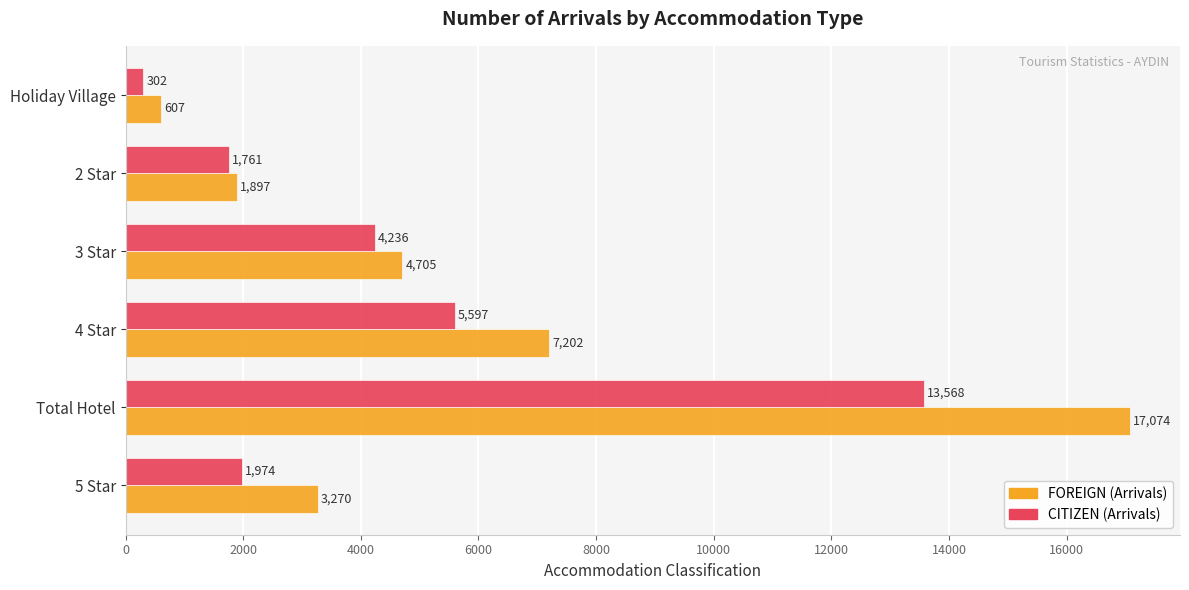

Rank the series by their maximum value, from lowest to highest.

CITIZEN (Arrivals), FOREIGN (Arrivals)